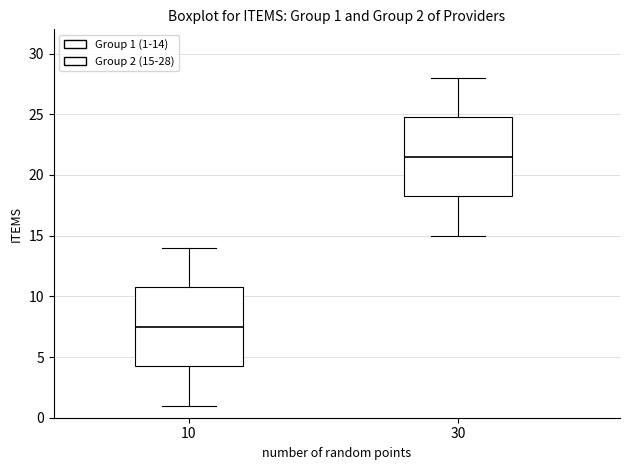

Which box has the lowest median line?

10